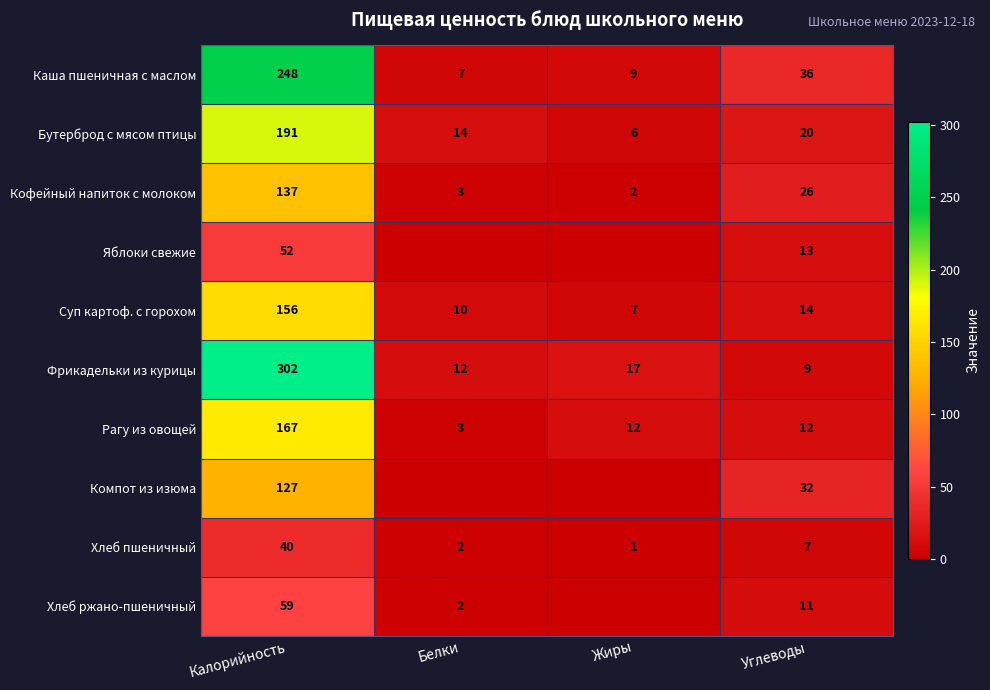

Between Калорийность and Углеводы, which series saw the biggest shift?

Фрикадельки из курицы